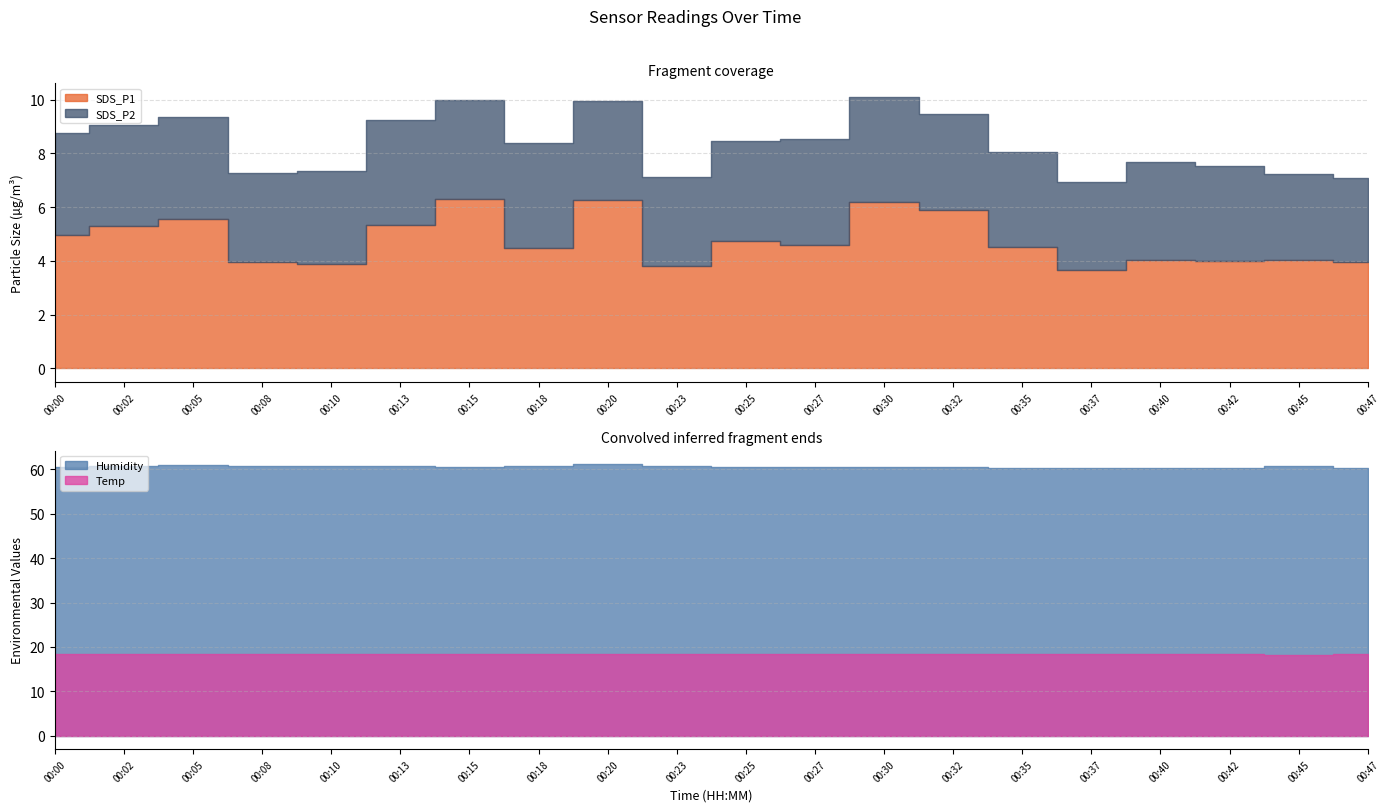

Which series changed the most between 00:37 and 00:40?

SDS_P1